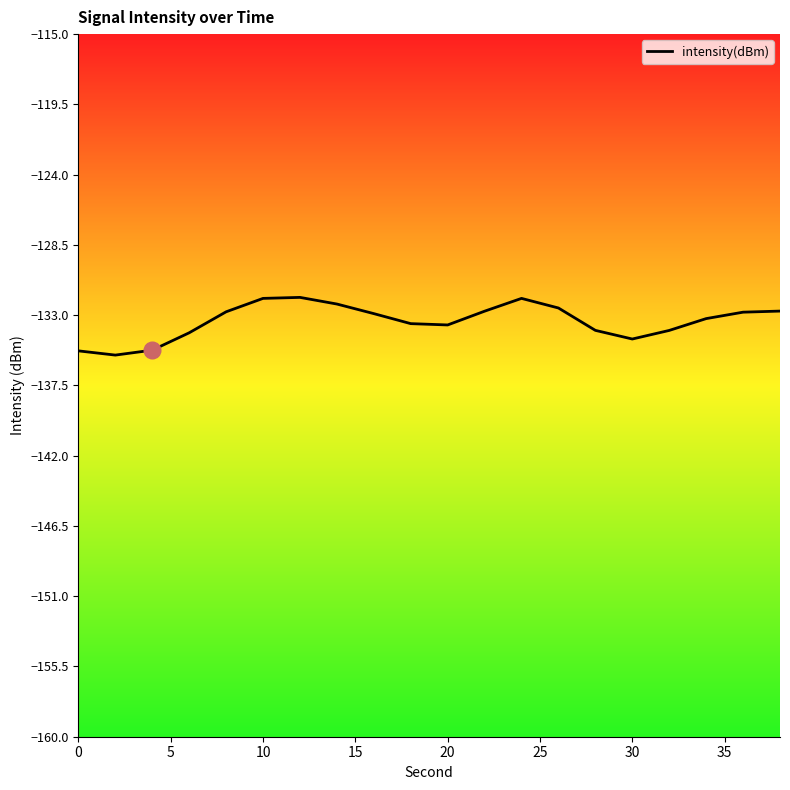

Is this an area chart (filled region under the line)?

No